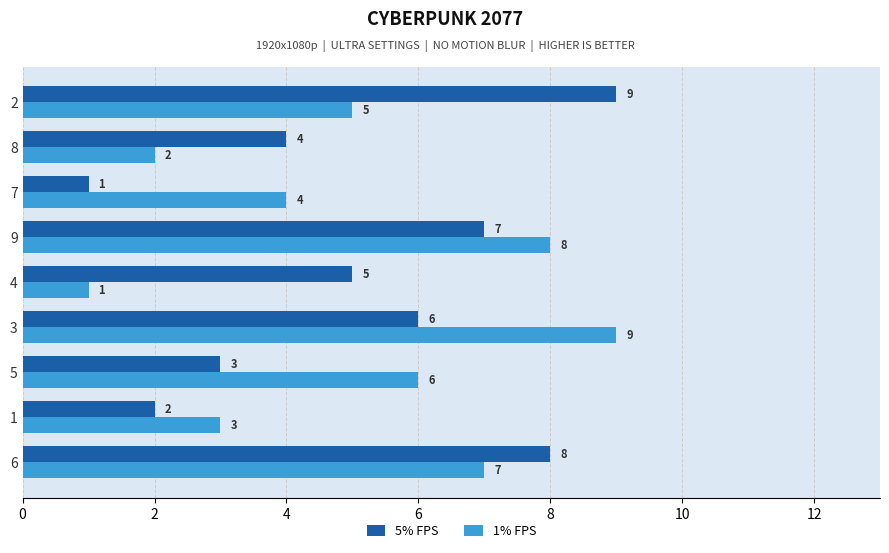

How many data points in 1% FPS are less than 5?

4